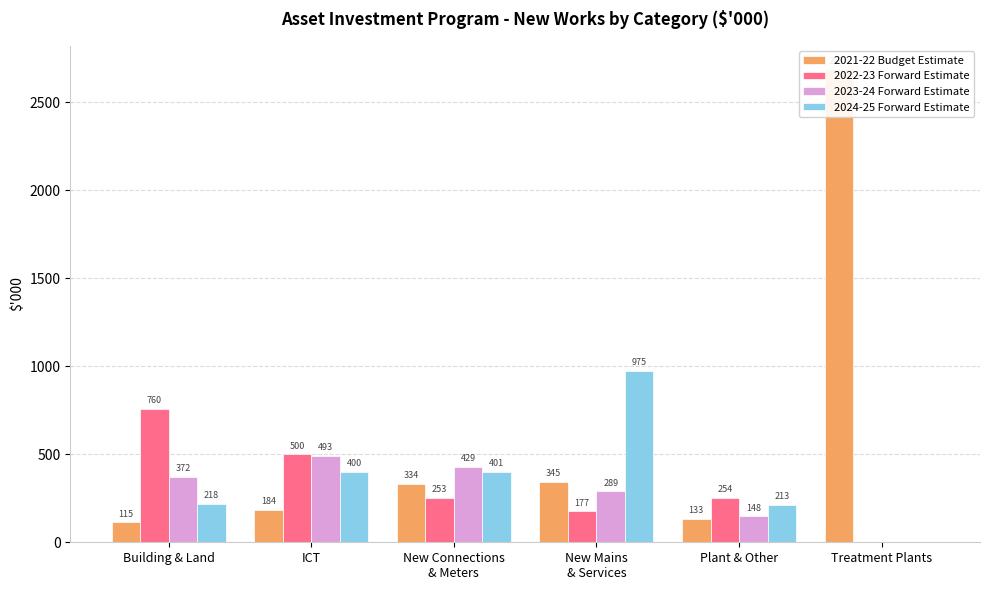

Reading right to left, list all the values displayed in this chart.

2021-22 Budget Estimate: Treatment Plants=2687	Plant & Other=133	New Mains
& Services=345	New Connections
& Meters=334	ICT=184	Building & Land=115
2022-23 Forward Estimate: Treatment Plants=0	Plant & Other=254	New Mains
& Services=177	New Connections
& Meters=253	ICT=500	Building & Land=760
2023-24 Forward Estimate: Treatment Plants=0	Plant & Other=148	New Mains
& Services=289	New Connections
& Meters=429	ICT=493	Building & Land=372
2024-25 Forward Estimate: Treatment Plants=0	Plant & Other=213	New Mains
& Services=975	New Connections
& Meters=401	ICT=400	Building & Land=218